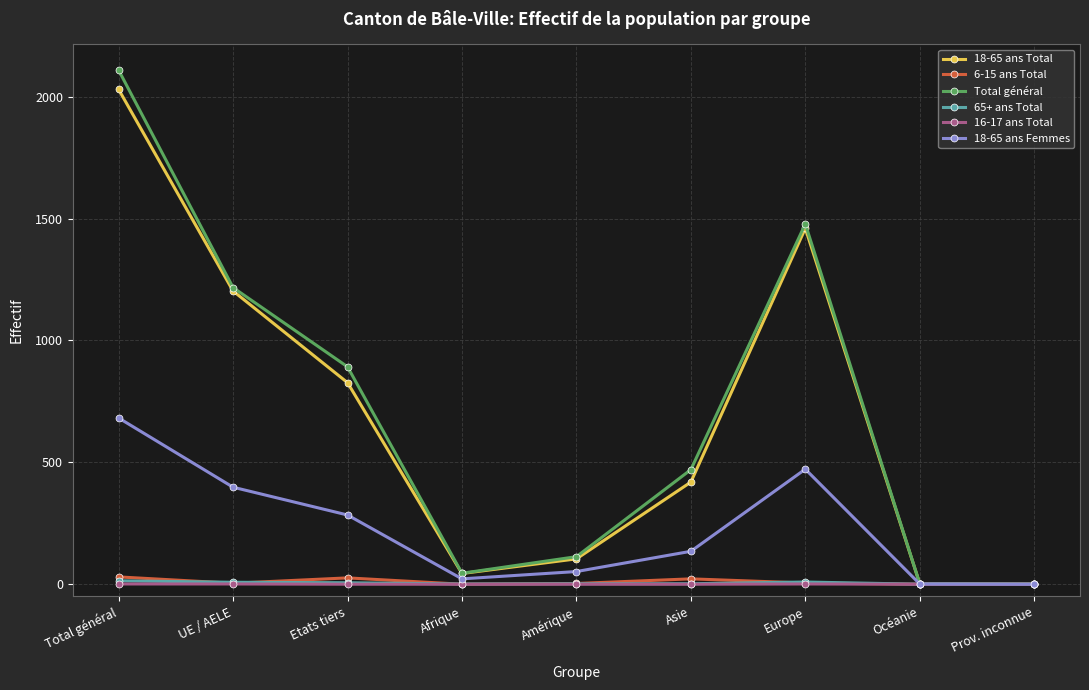

At which category does the chart reach its peak across all series?

Total général